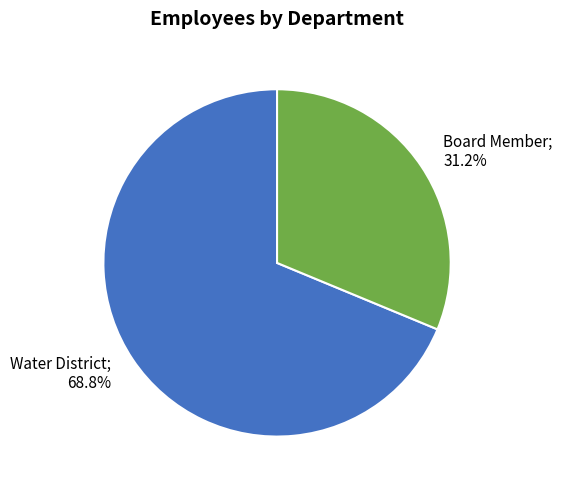

Which category has the biggest portion of the pie?

Water District